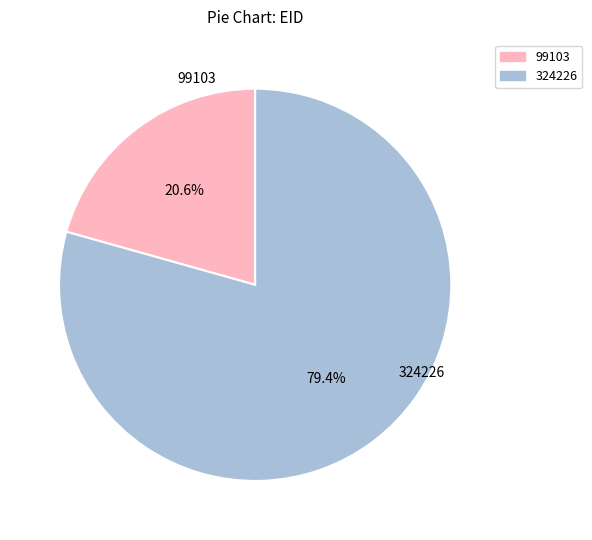

Rank the categories by value from highest to lowest.

324226, 99103